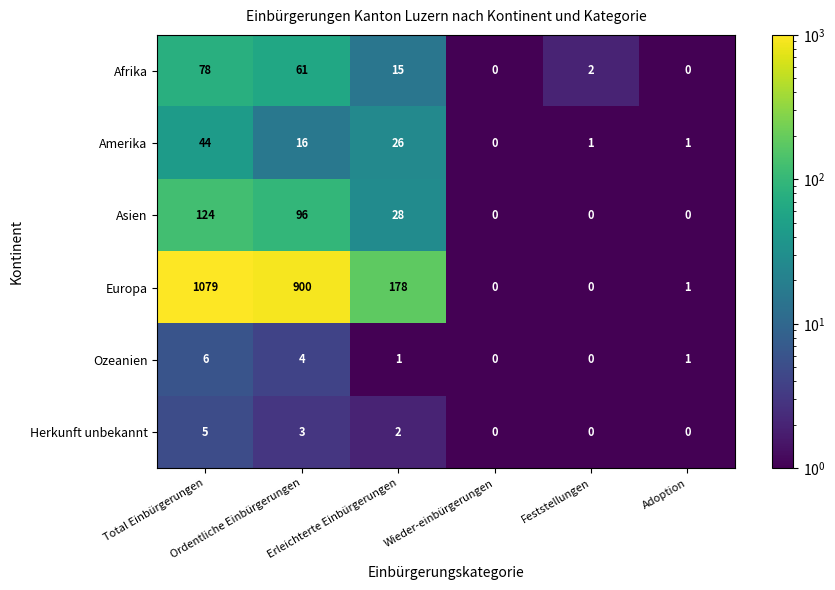

At how many categories does at least one series exceed 109?

3